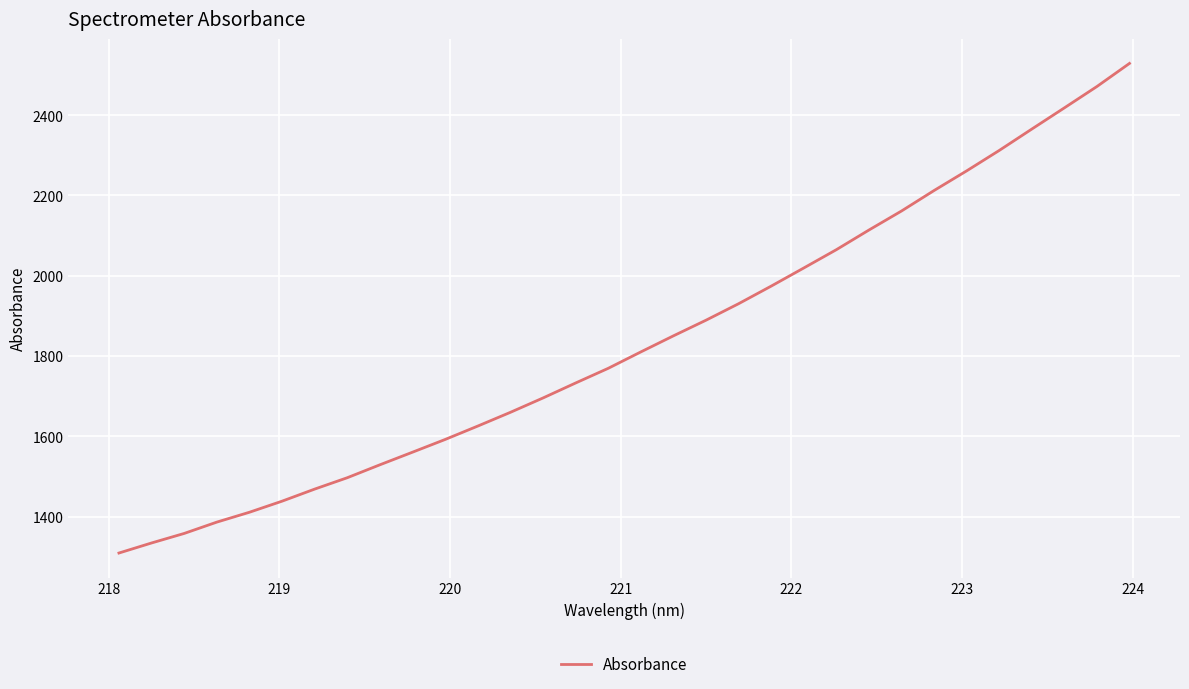

What is the maximum value shown in the chart?

2528.7